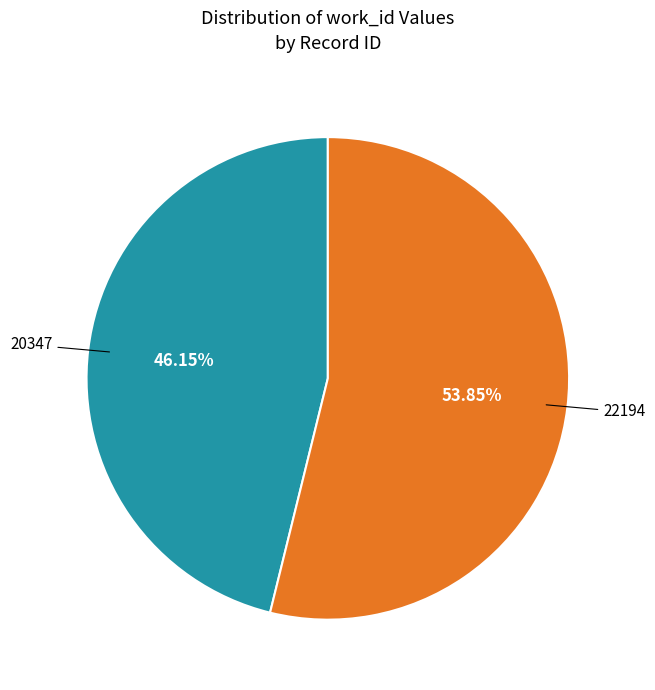

True or false: 22194 accounts for 54% of the total.

True